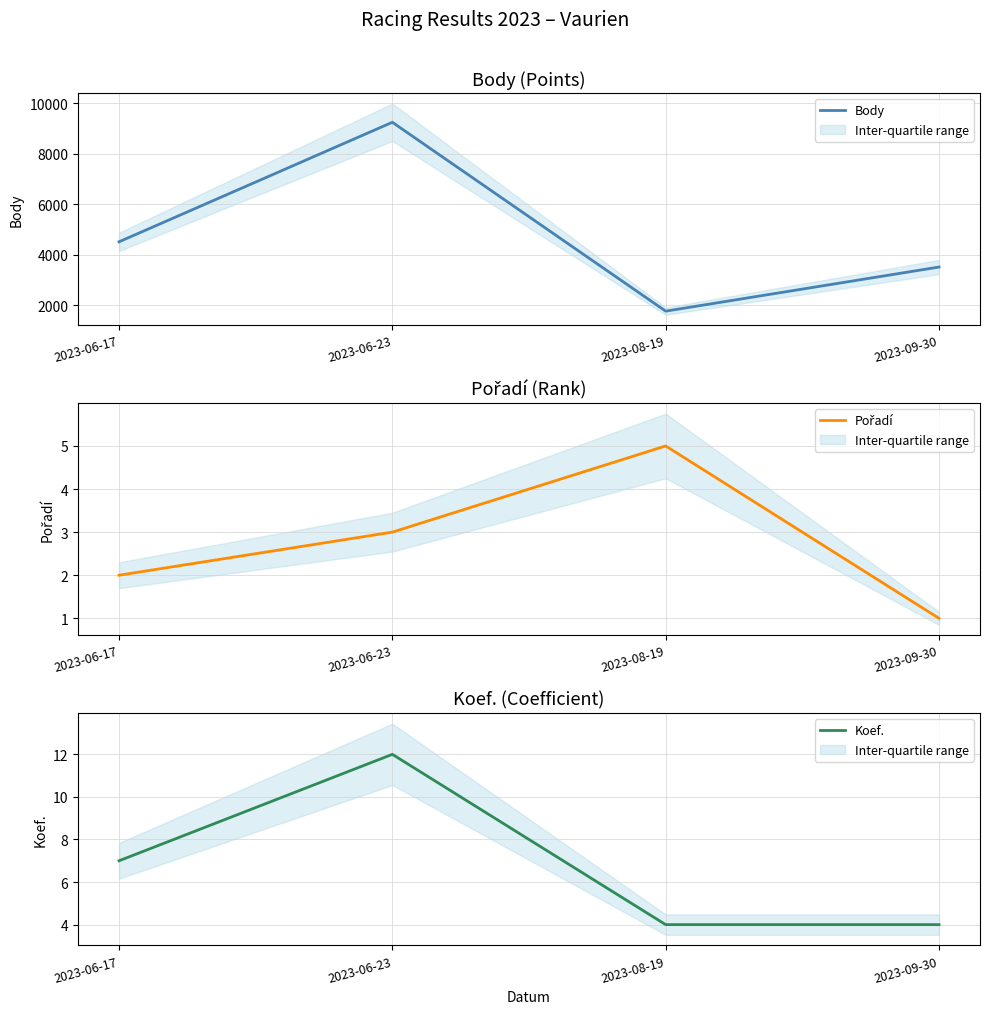

What is the lowest value of the Pořadí series?

1